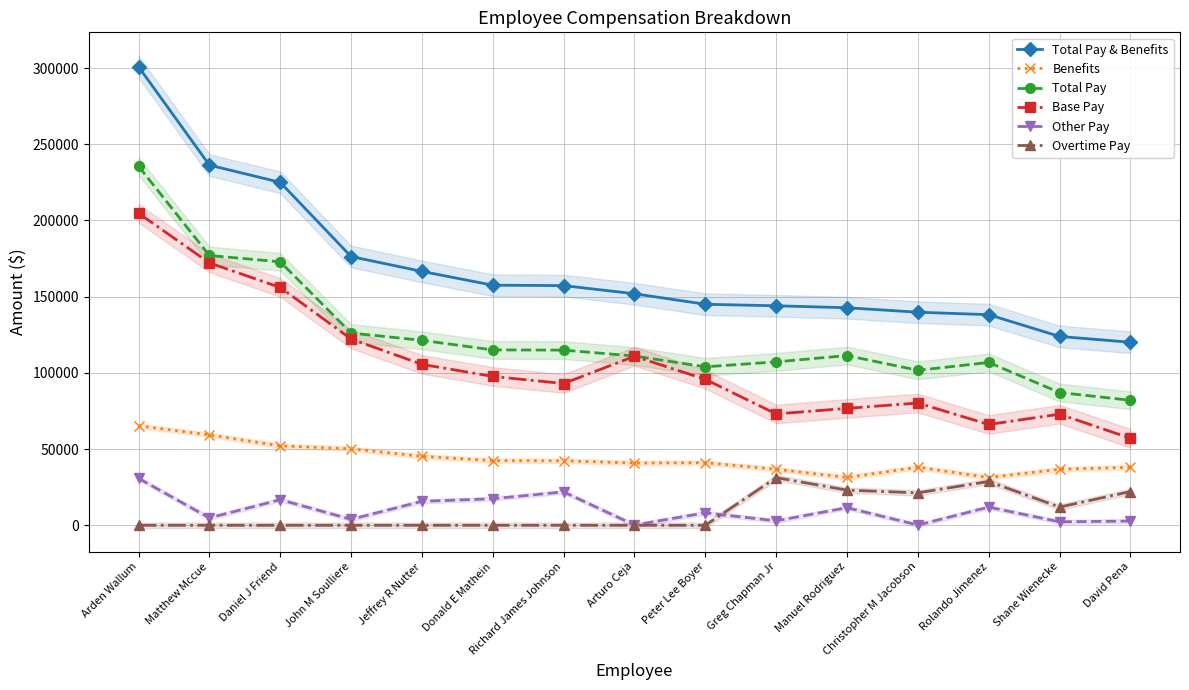

True or false: Benefits and Overtime Pay intersect in this chart.

False